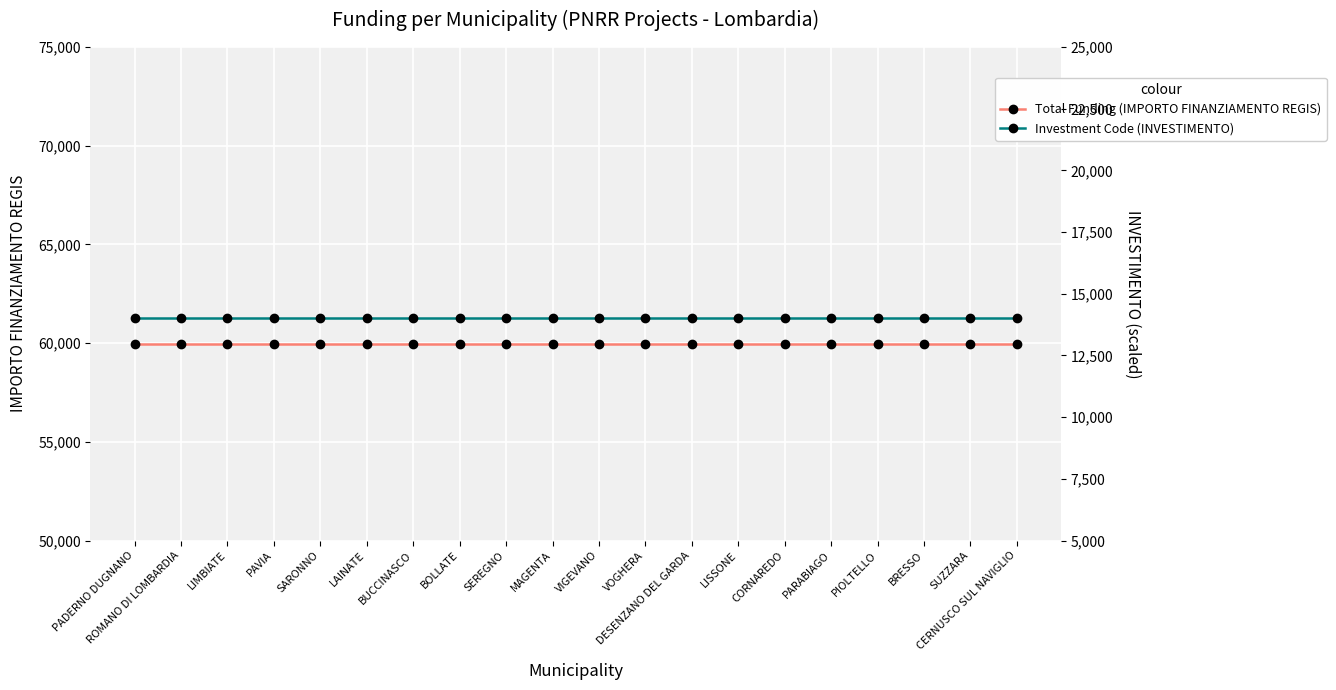

What is the sum of the Investment Code (INVESTIMENTO) values at PAVIA and VIGEVANO?

28000